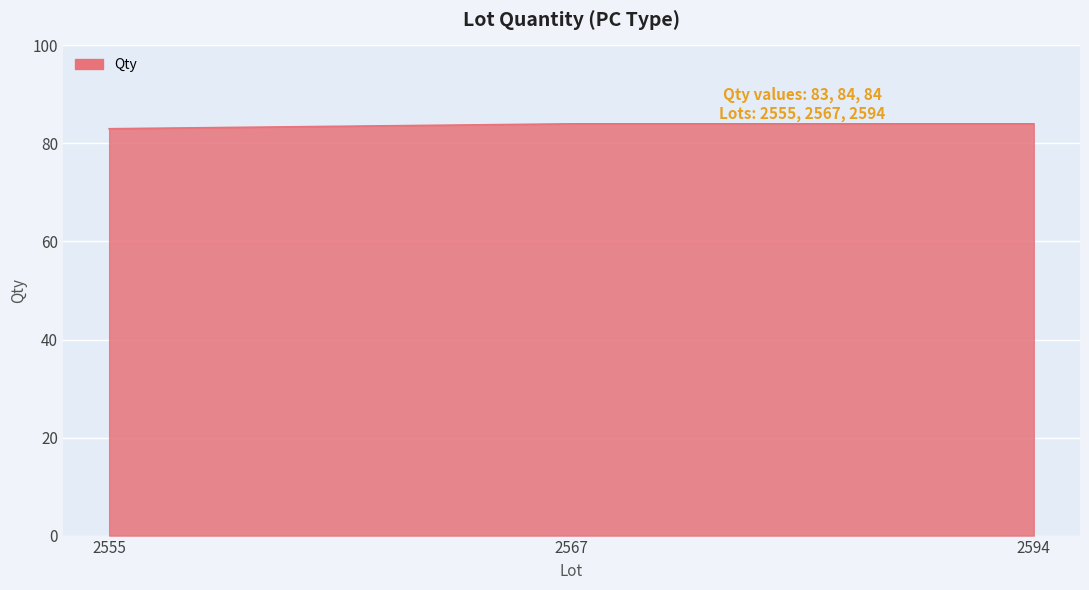

How many lines are shown in the chart?

1